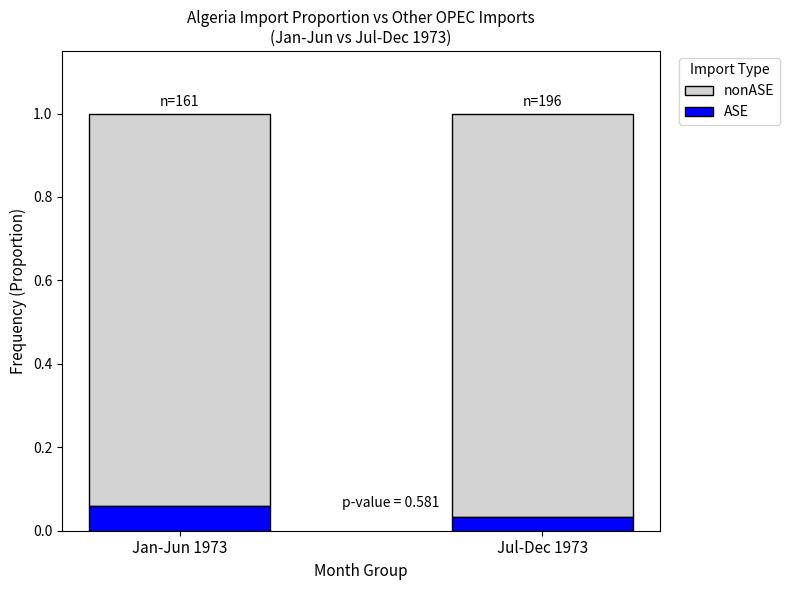

Which category has the highest value in the ASE series?

Jan-Jun 1973